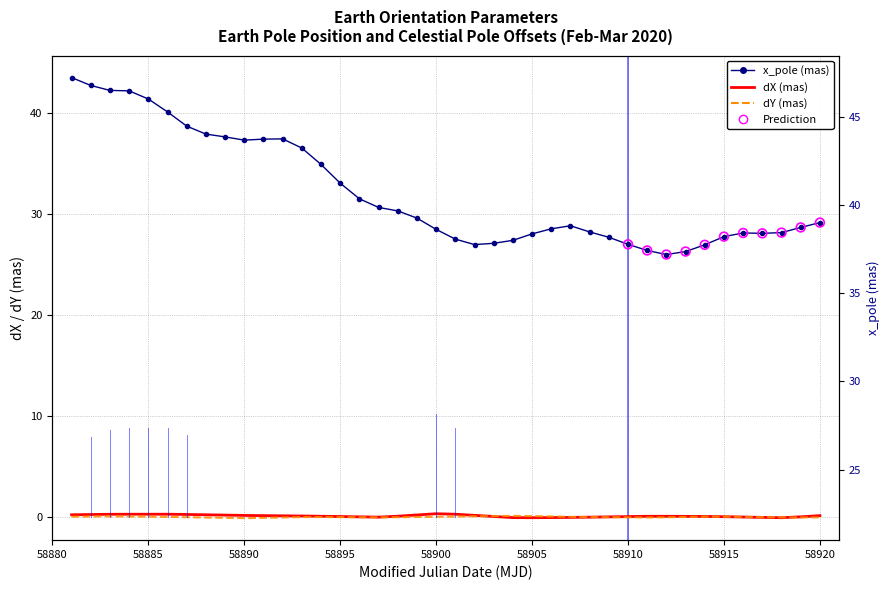

Which series reaches the minimum Y coordinate?

dY